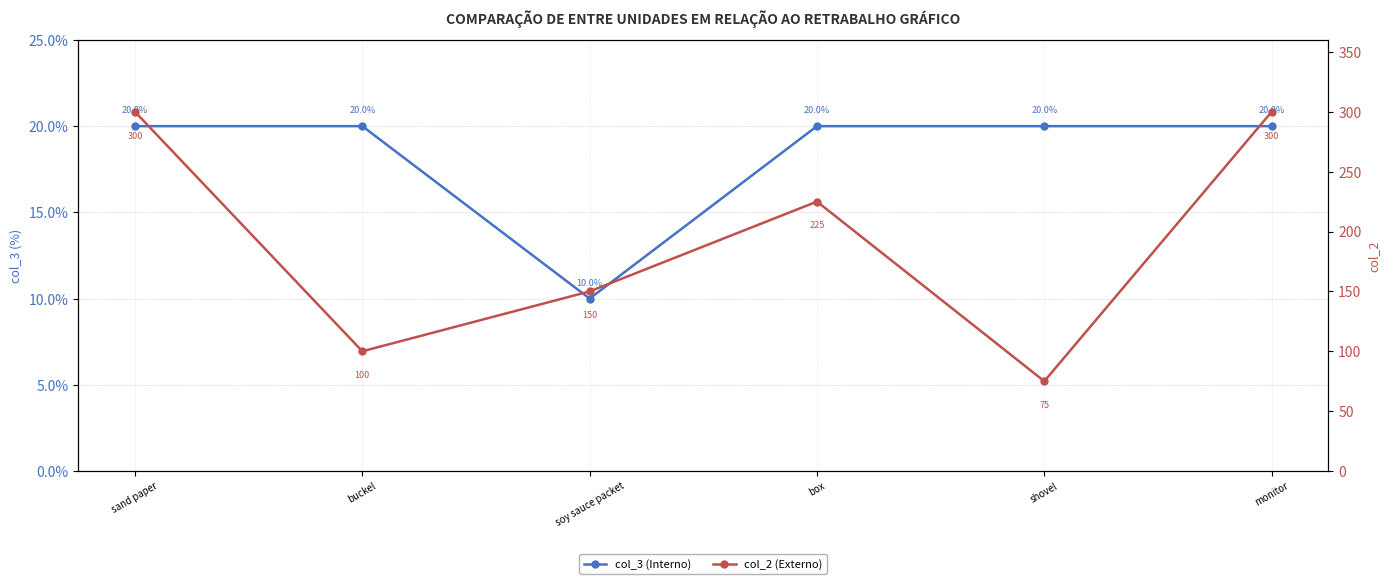

What is the minimum value for col_2?

75.0